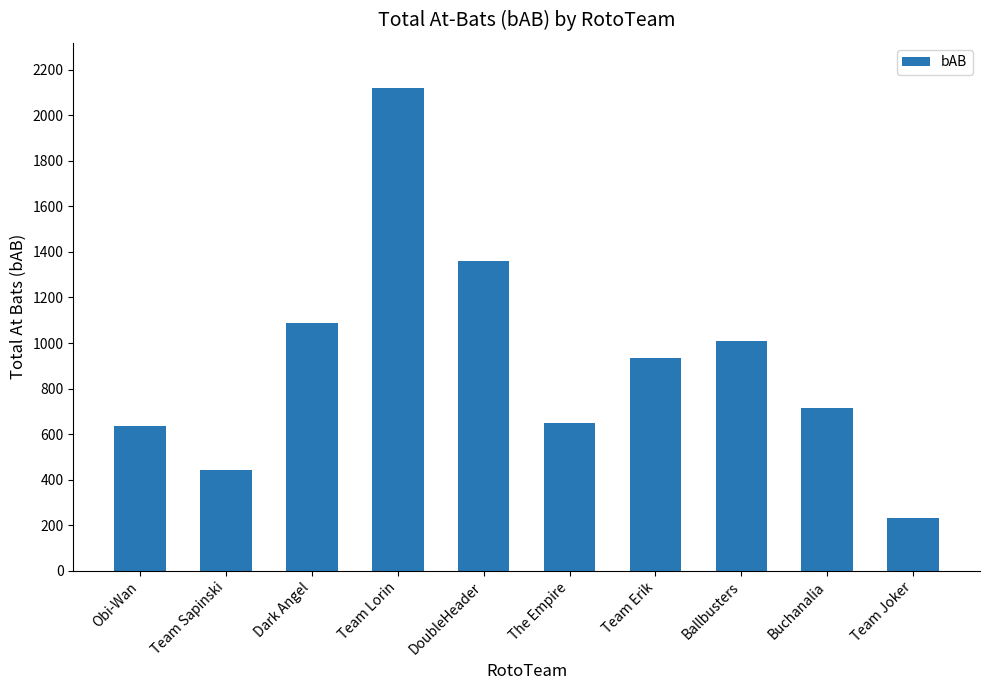

How many bars are there in total?

10